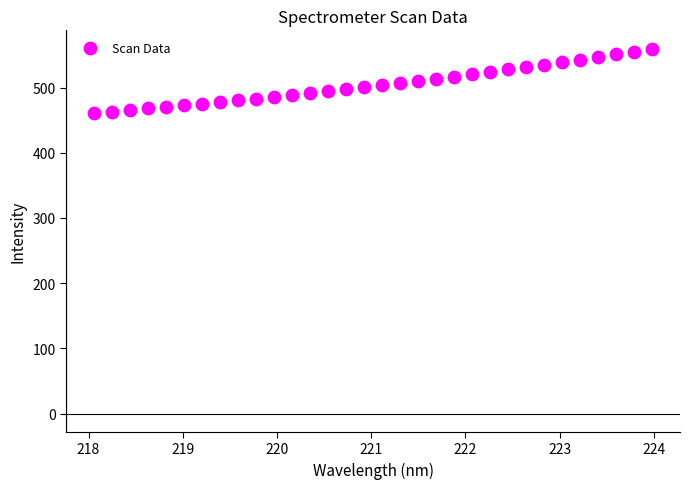

What is the range of X values (max minus min)?

5.9